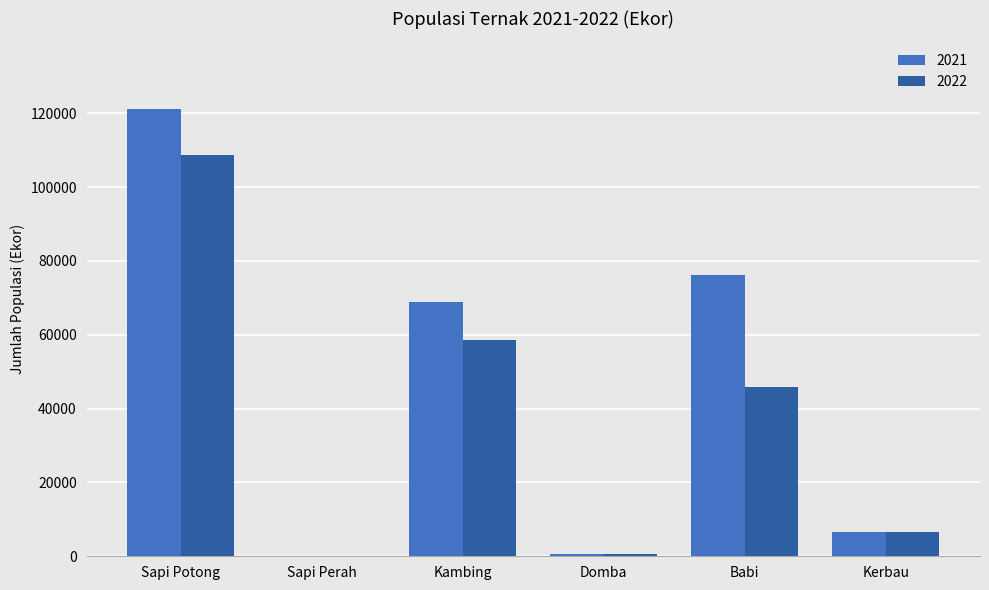

What are all the series names shown in the legend?

2021, 2022